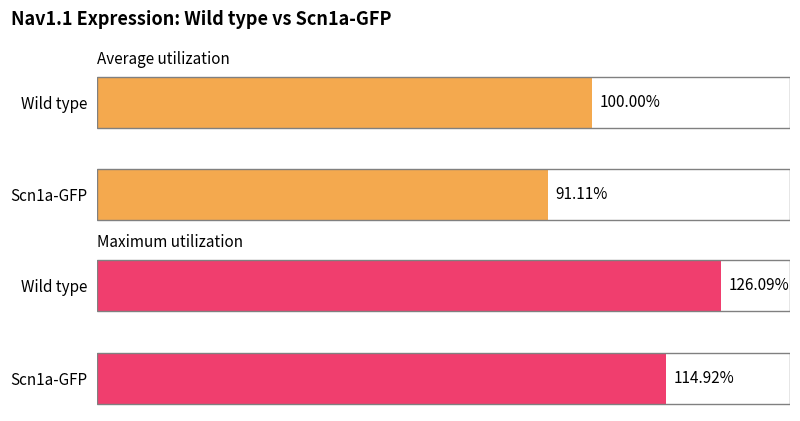

What is the smallest value displayed?

91.1